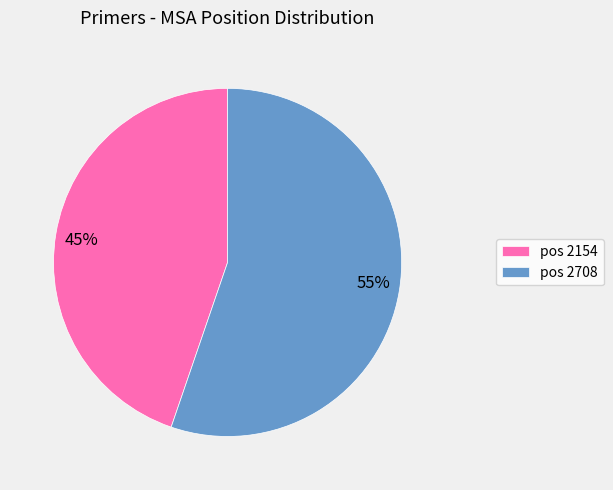

What is the ratio of the value at 45% to the value at 55%?

0.8